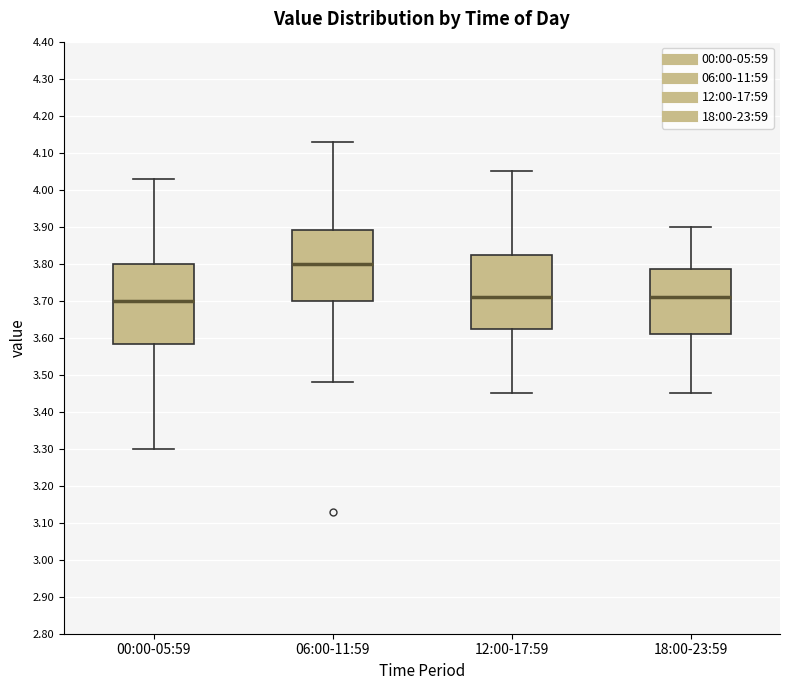

Which box is the tallest, from its lower edge to its upper edge?

00:00-05:59